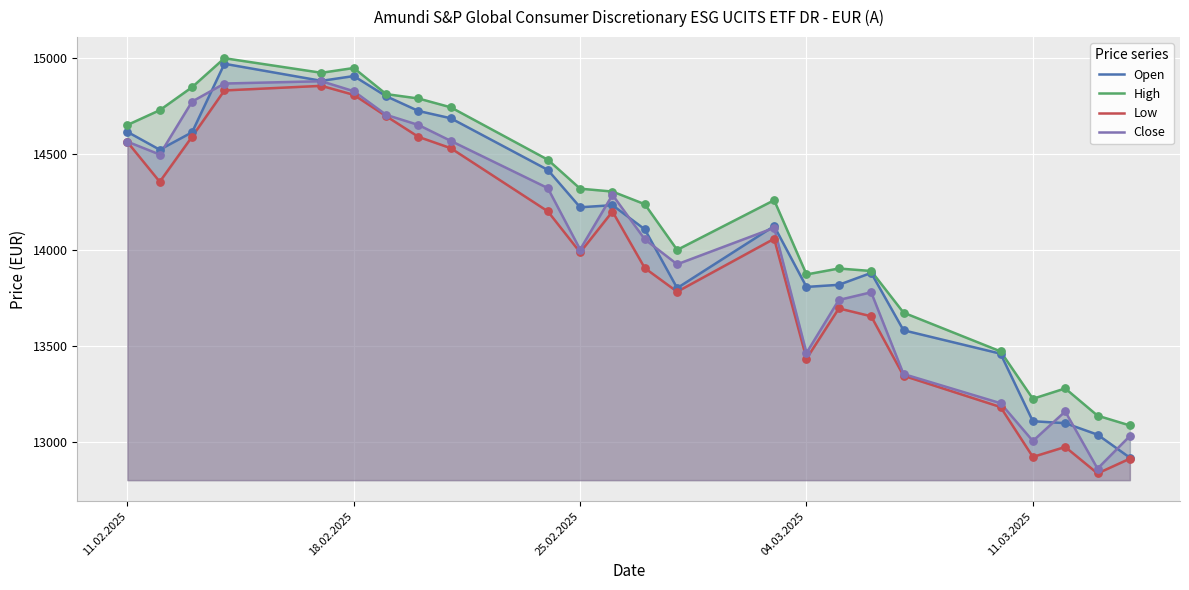

Which series has the largest total across all categories?

High